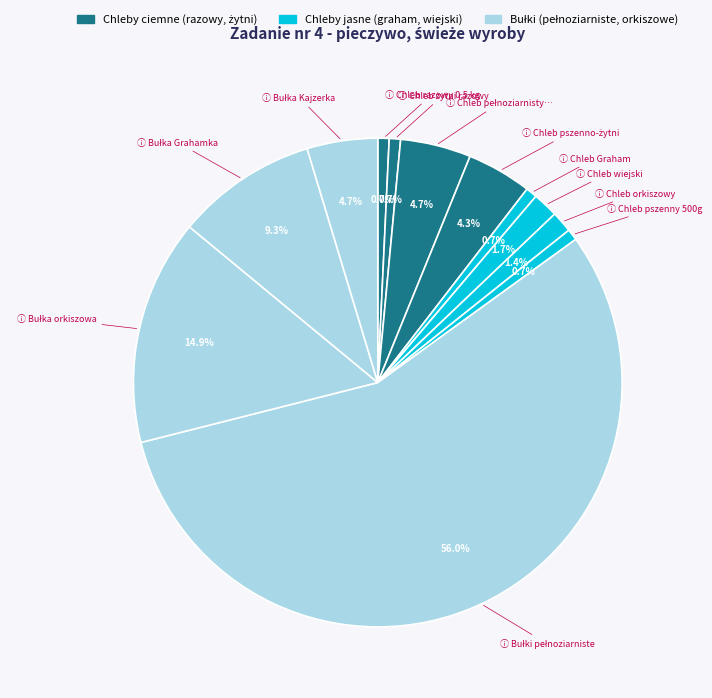

What is the smallest slice in the pie chart?

Chleb razowy 0,5 kg